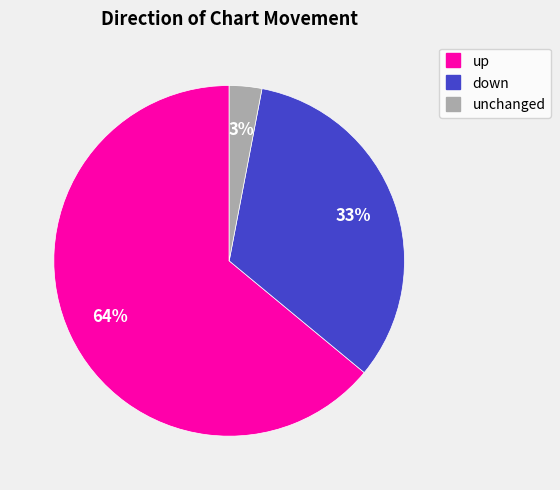

Does any single category account for the majority?

Yes